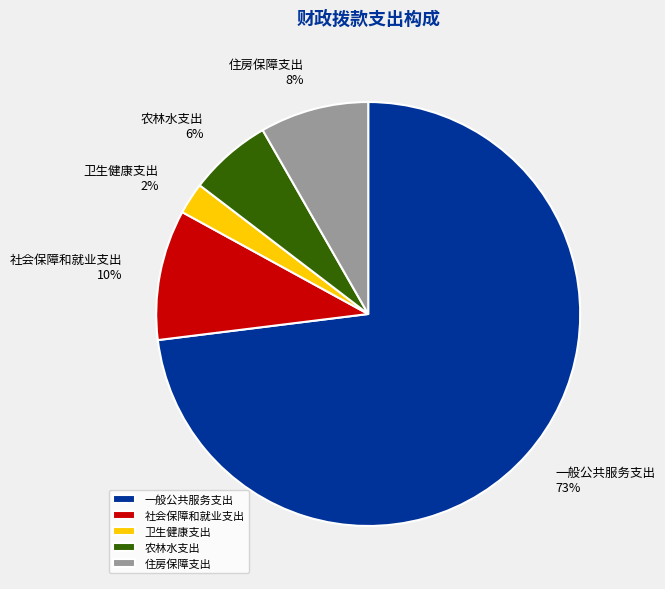

Is there any slice that represents more than half of the pie?

Yes